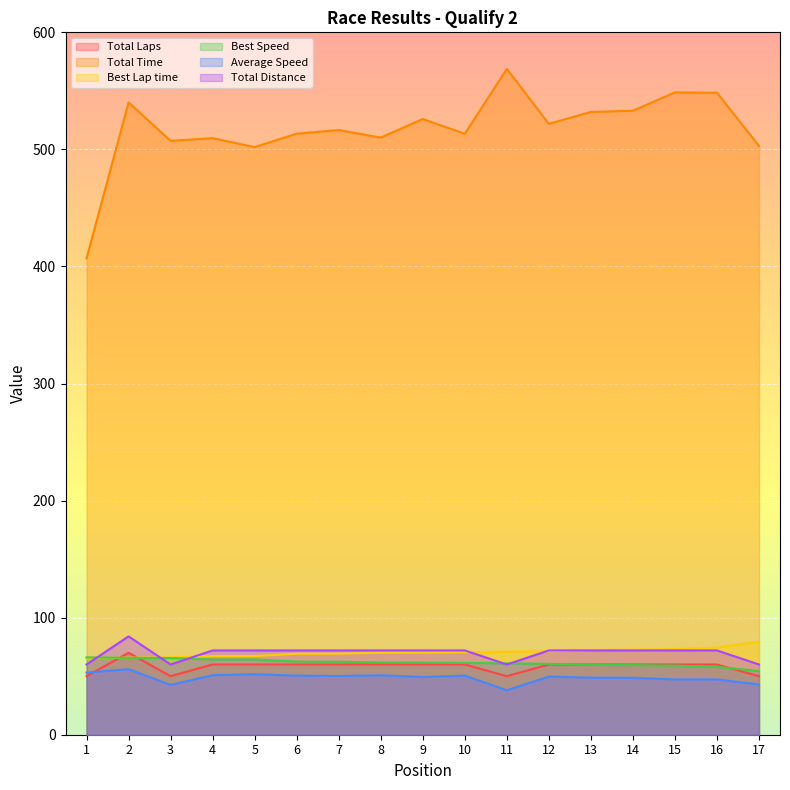

Which series ends up on top after the final intersection of Best Speed and Total Distance?

Total Distance